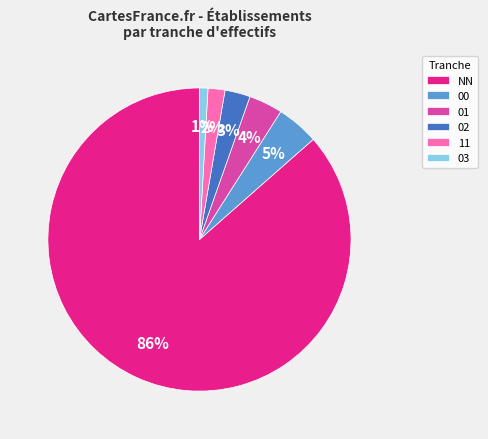

What percentage is the 00 slice, to the nearest percent?

5%